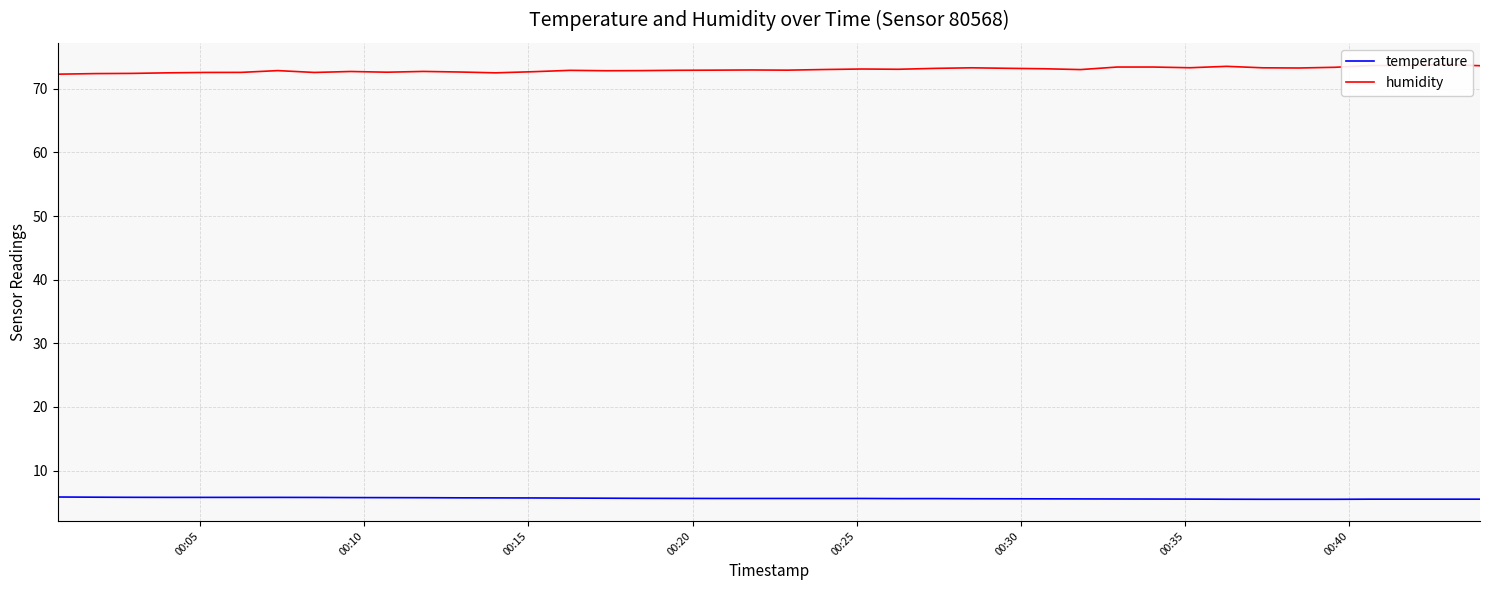

True or false: humidity has a value of 39.1 at 18.

False